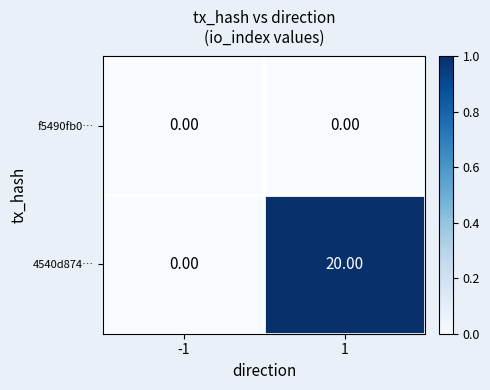

At which category is the sum across all series the highest?

1